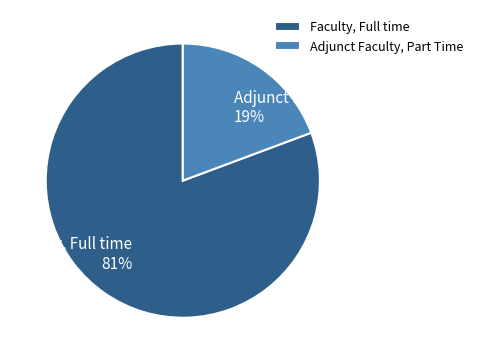

Is the sum of Faculty, Full time and Adjunct Faculty, Part Time greater than half?

Yes